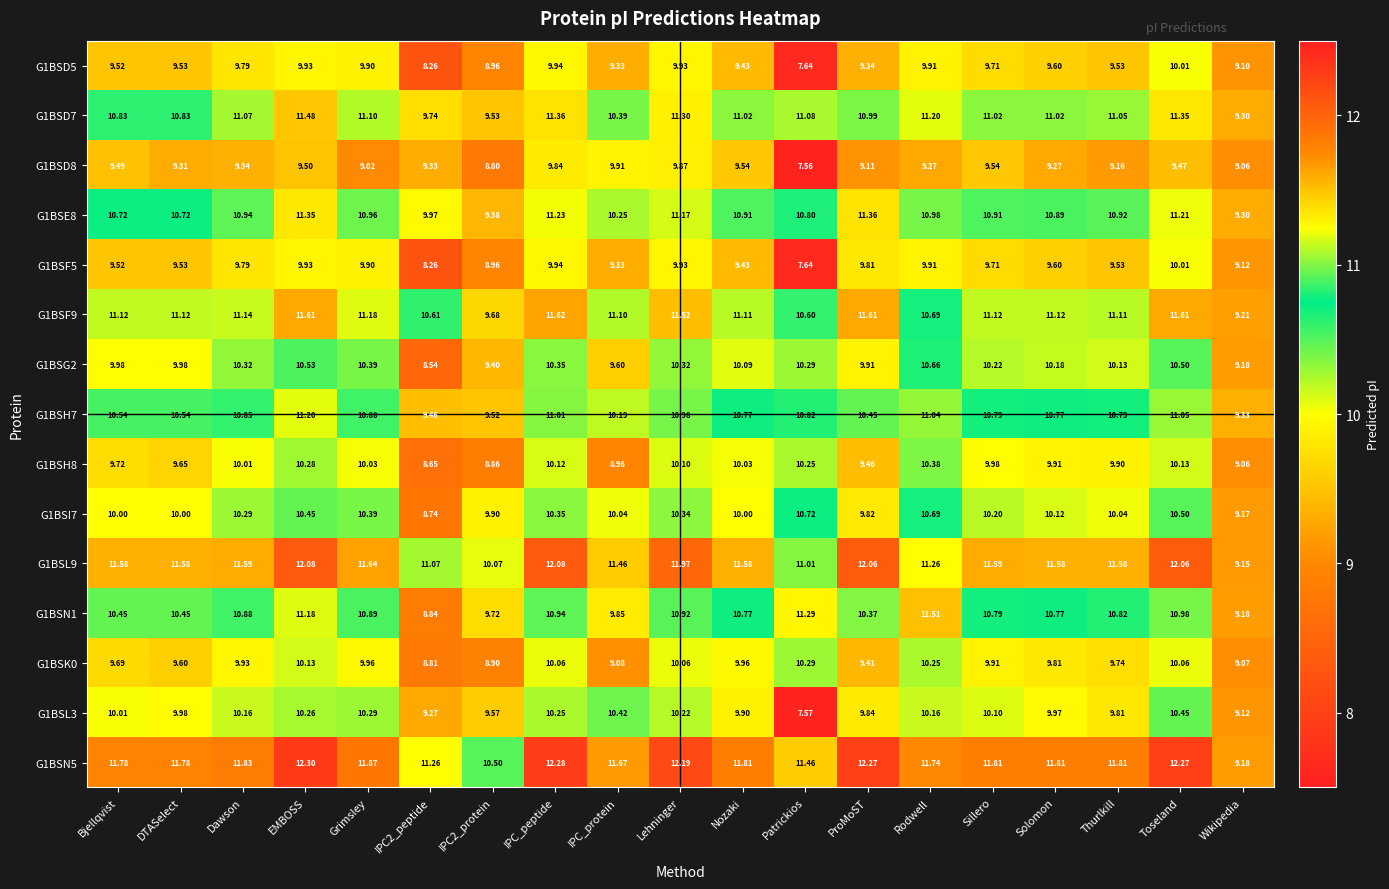

Which series has the widest spread of values?

G1BSN5